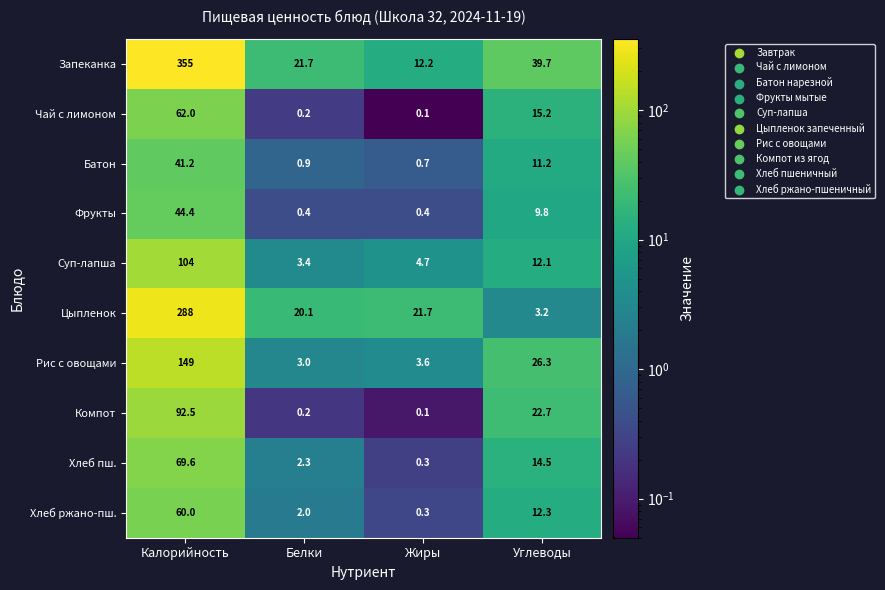

List the series in order of their peak value, highest first.

Запеканка, Цыпленок, Рис с овощами, Суп-лапша, Компот, Хлеб пш., Чай с лимоном, Хлеб ржано-пш., Фрукты, Батон